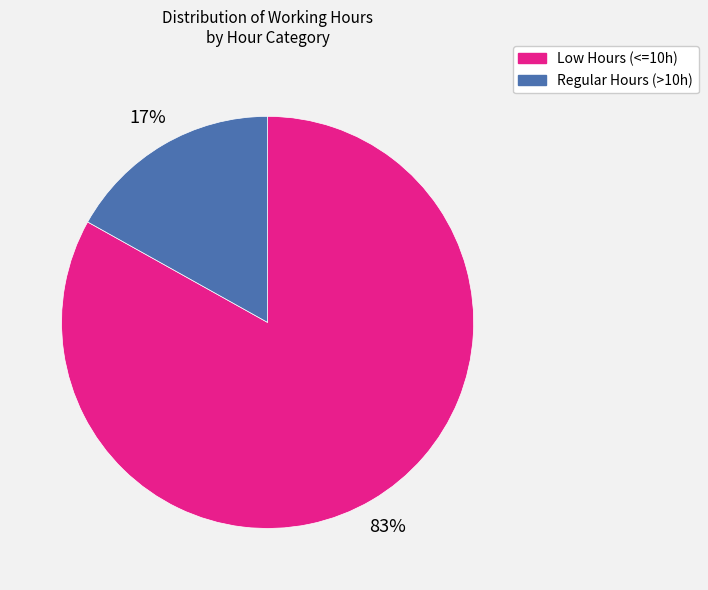

To the nearest percent, what is the difference between the largest and smallest slice percentages?

66%